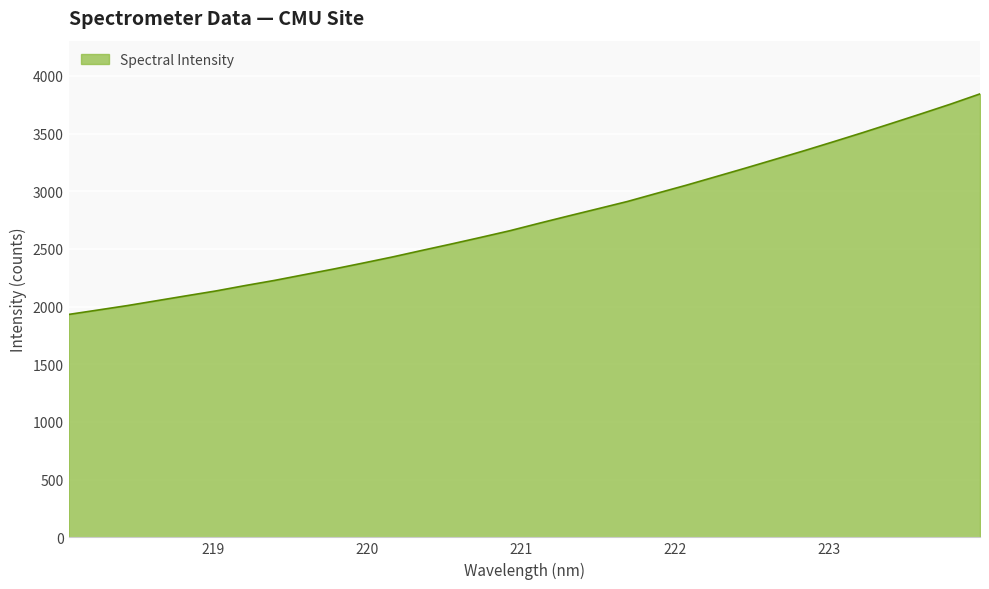

What is the maximum value shown in the chart?

3844.1